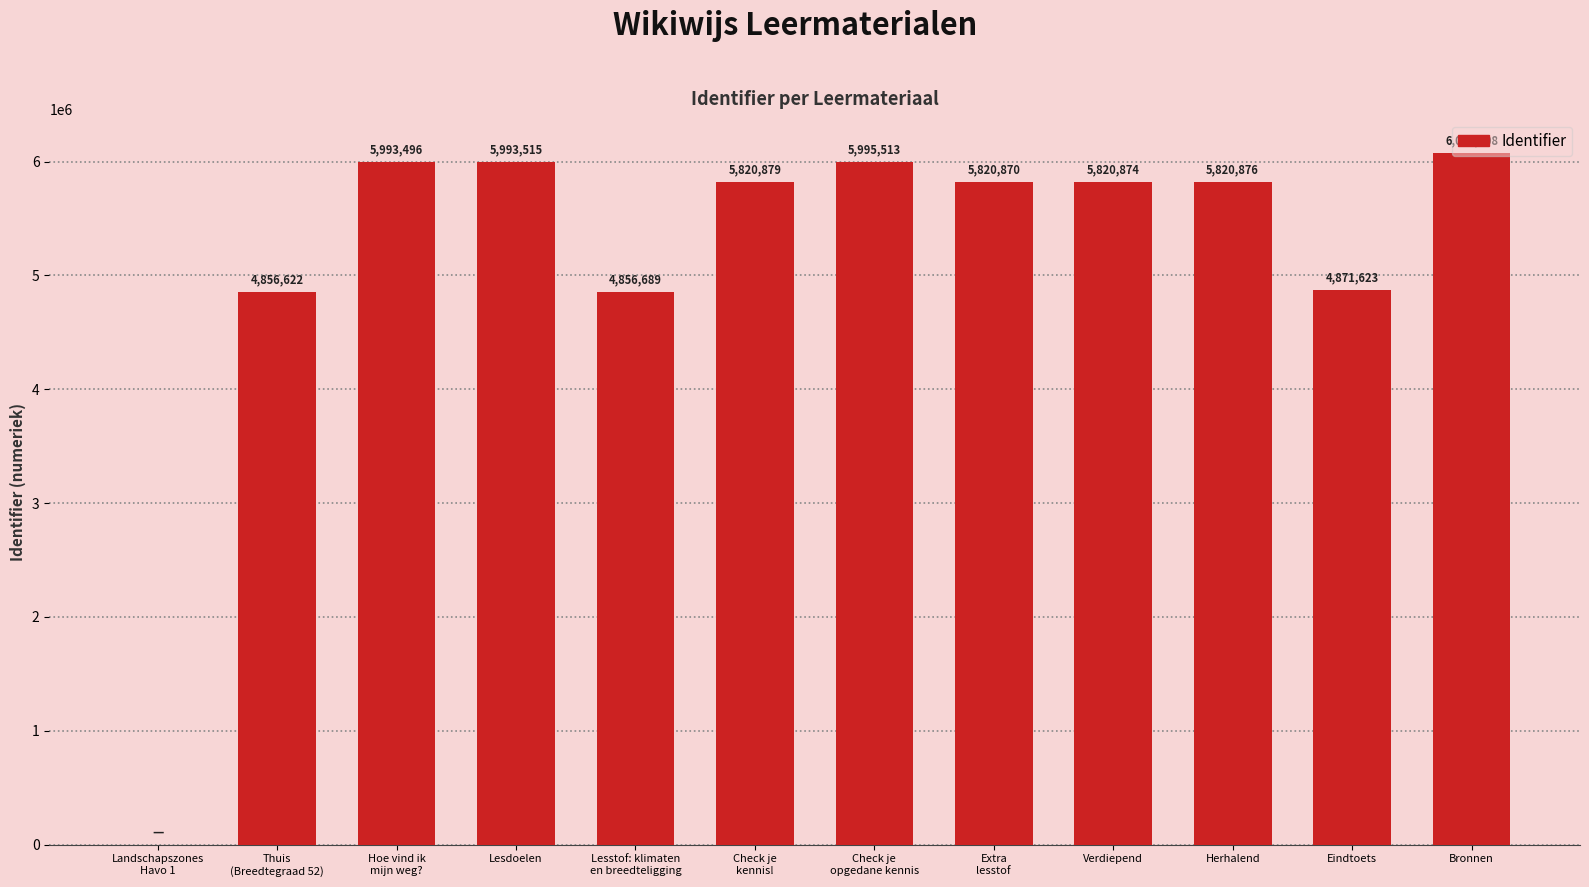

What is the change in value from Check je
opgedane kennis to Bronnen?

+75695